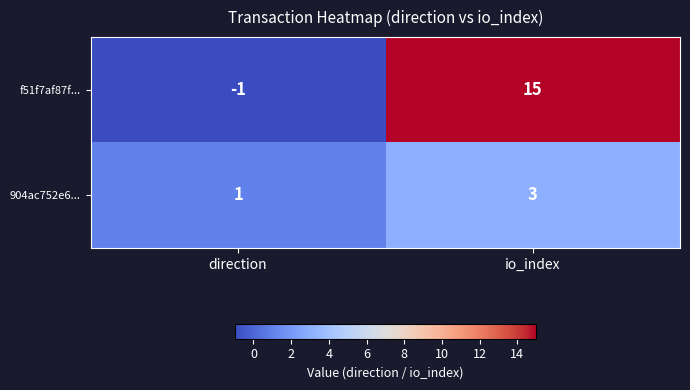

Reading left to right, what are all the values shown in this chart?

f51f7af87f...: -1	15
904ac752e6...: 1	3